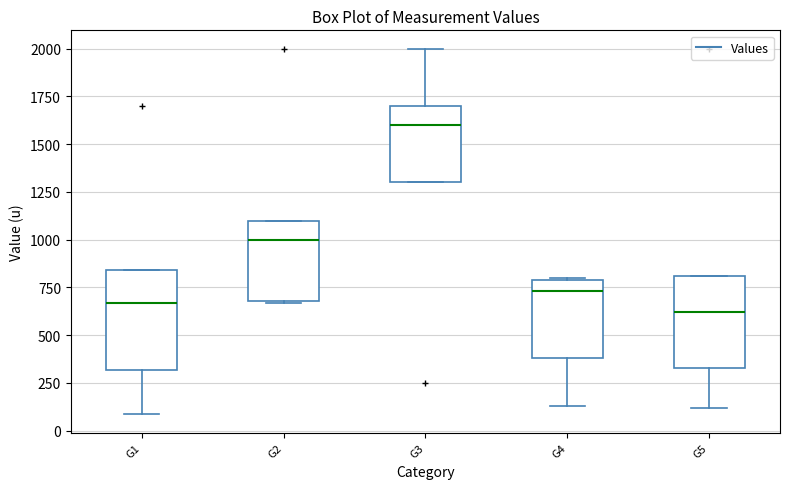

Which box's median line is the lowest?

G5